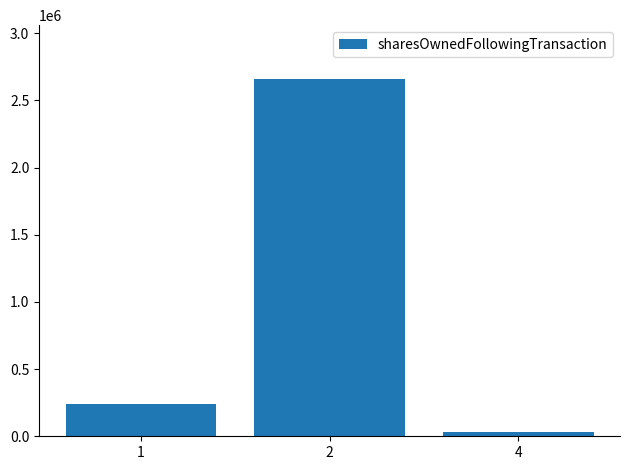

Does the chart contain stacked bars?

No